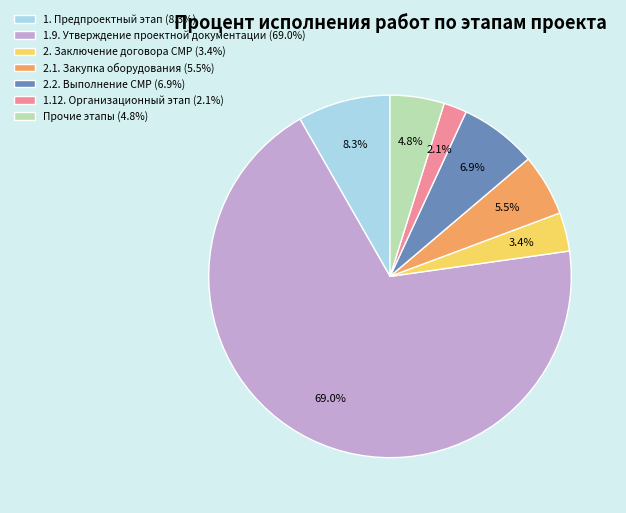

Rank the categories by value from lowest to highest.

1.12. Организационный этап (2.1%), 2. Заключение договора СМР (3.4%), Прочие этапы (4.8%), 2.1. Закупка оборудования (5.5%), 2.2. Выполнение СМР (6.9%), 1. Предпроектный этап (8.3%), 1.9. Утверждение проектной документации (69.0%)